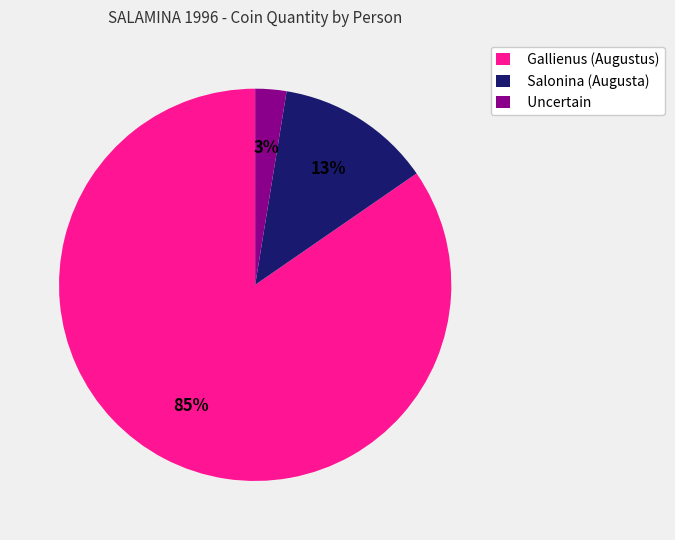

The Salonina (Augusta) slice represents 25% of the pie. True or false?

False